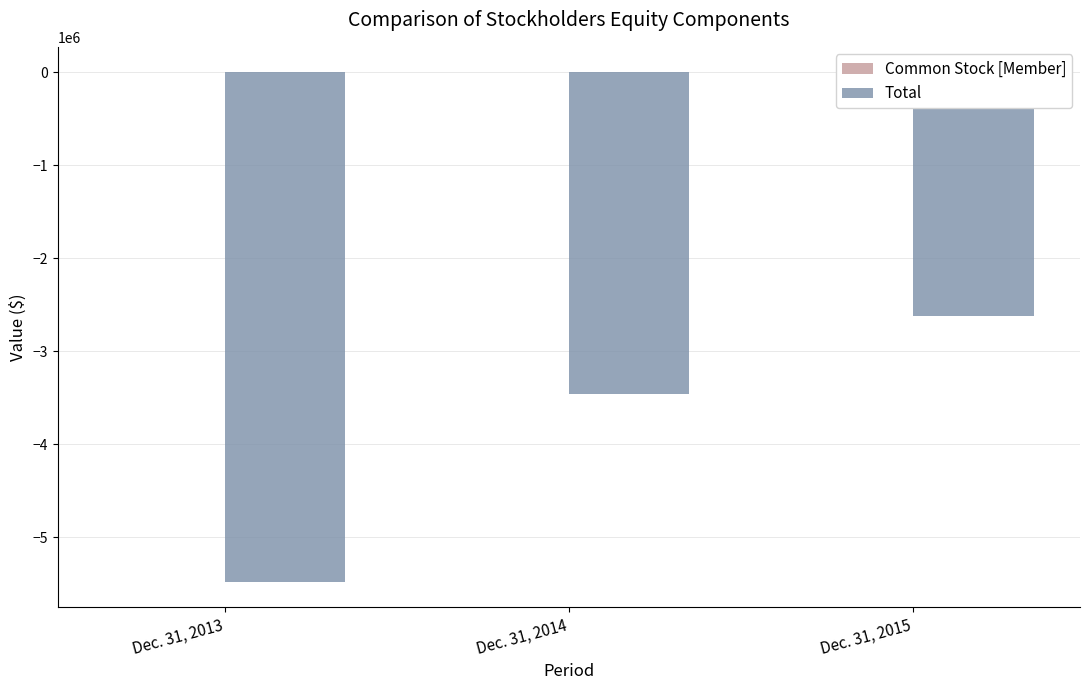

What is the average value of the Total series?

-3854022